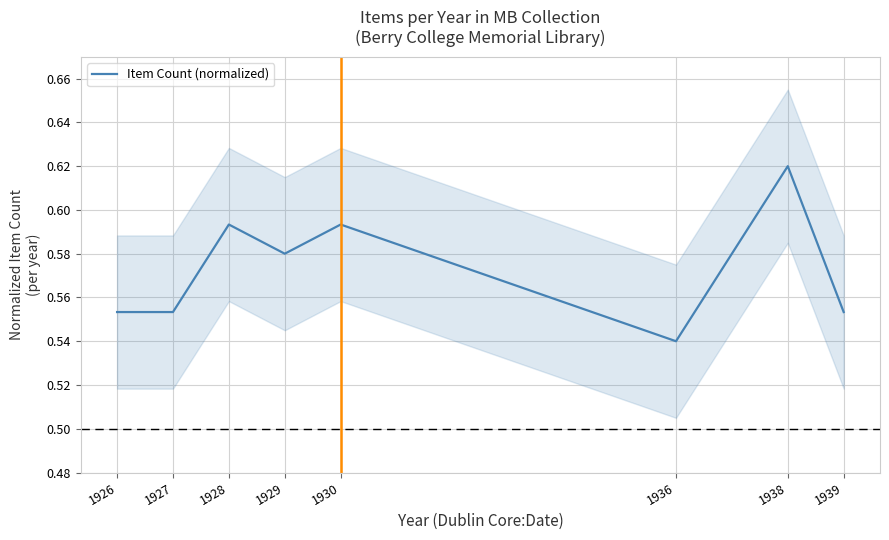

How many categories are shown in the chart?

8